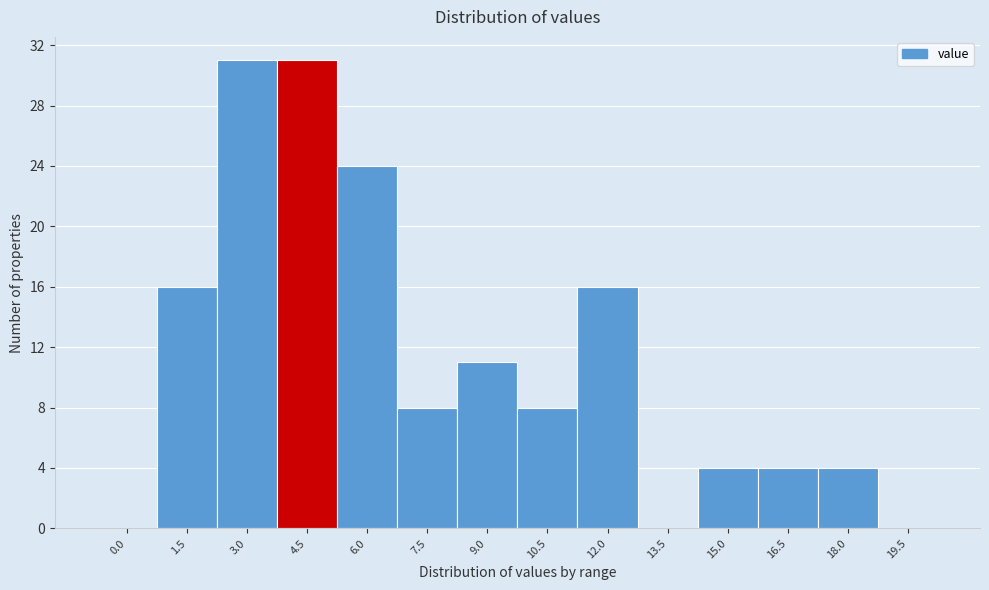

Reading left to right, extract all data points from this chart.

0.0=0	1.5=16	3.0=31	4.5=31	6.0=24	7.5=8	9.0=11	10.5=8	12.0=16	13.5=0	15.0=4	16.5=4	18.0=4	19.5=0